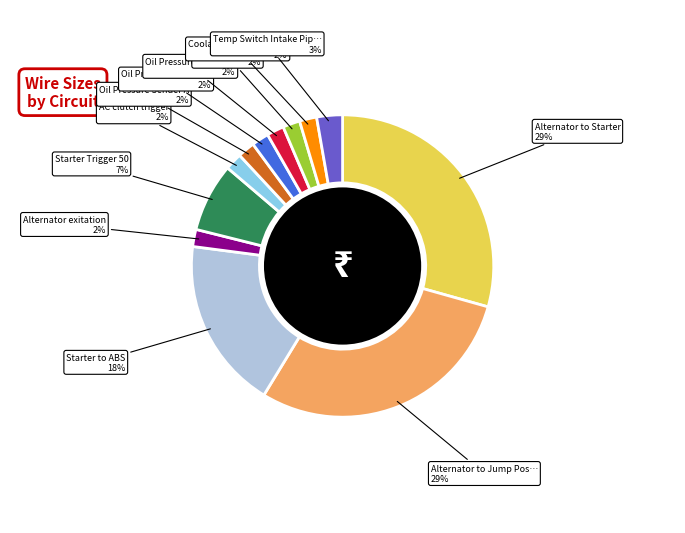

Does any single category account for the majority?

No